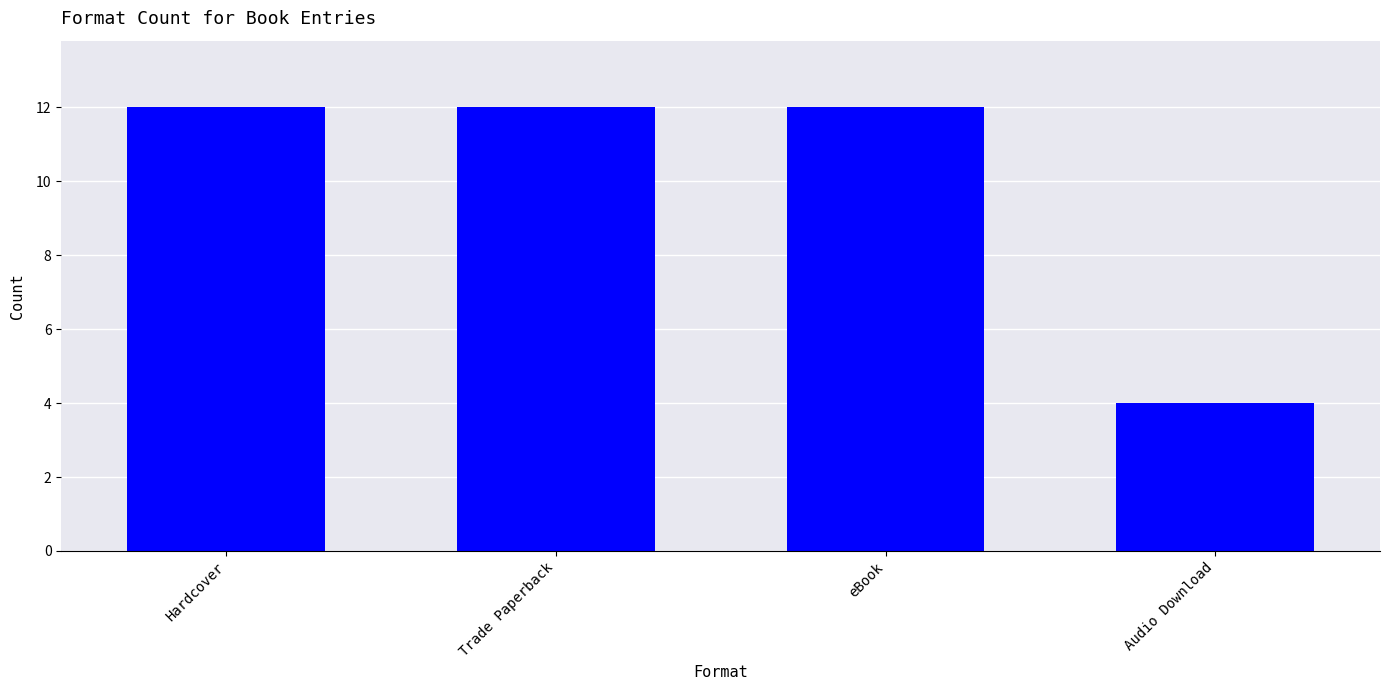

What is the difference between the maximum and minimum values?

8